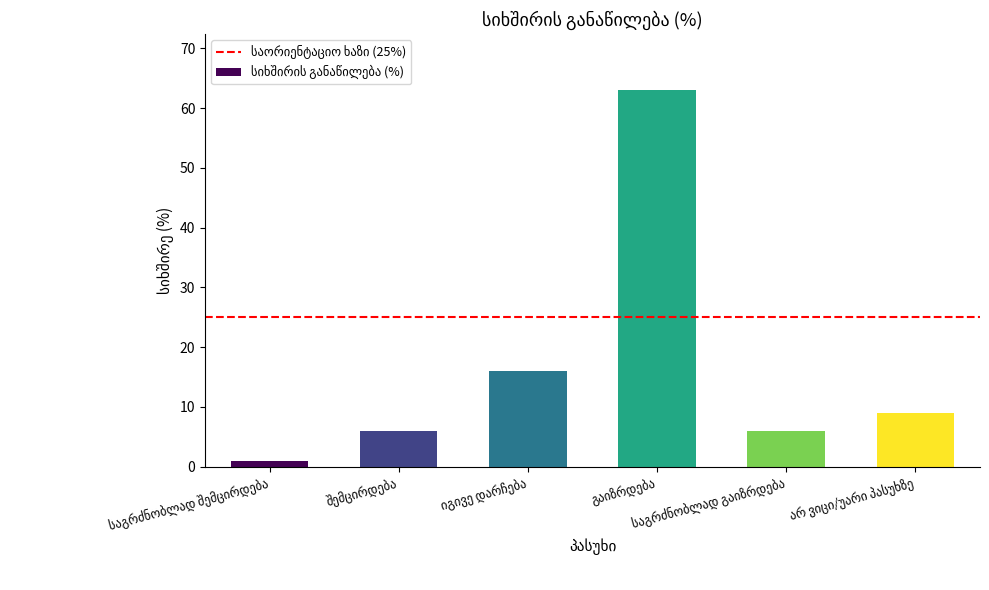

What is the difference between the second highest and second lowest values?

10